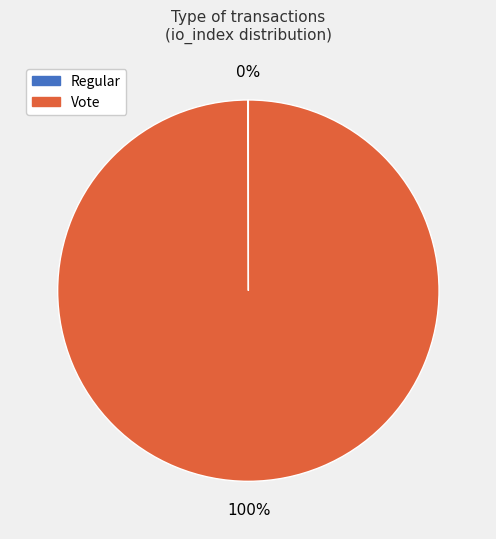

To the nearest percent, what percentage of the pie is Vote?

100%